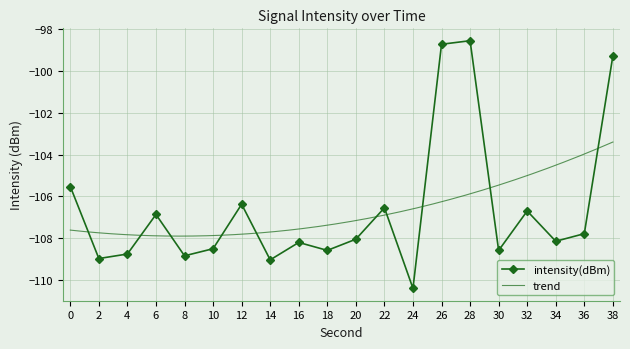

What is the value of the 6th point from the left?

-108.5